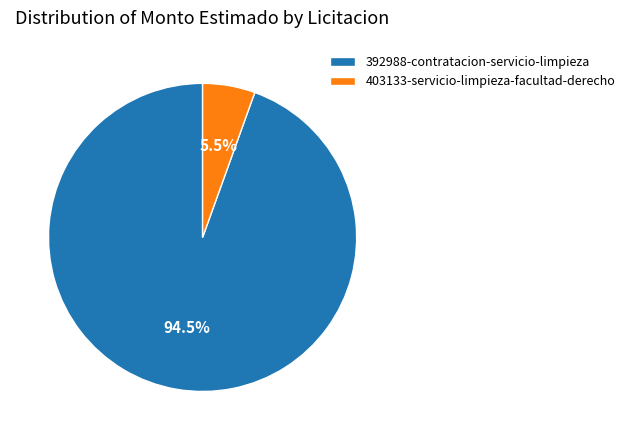

How many slices are in this pie chart?

2